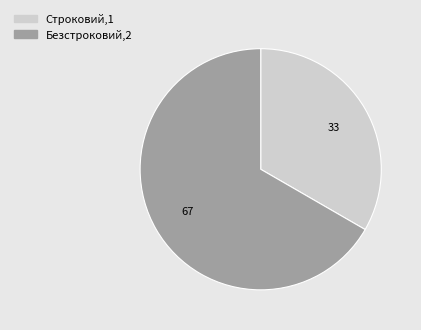

Is the sum of Строковий and Безстроковий greater than half?

Yes